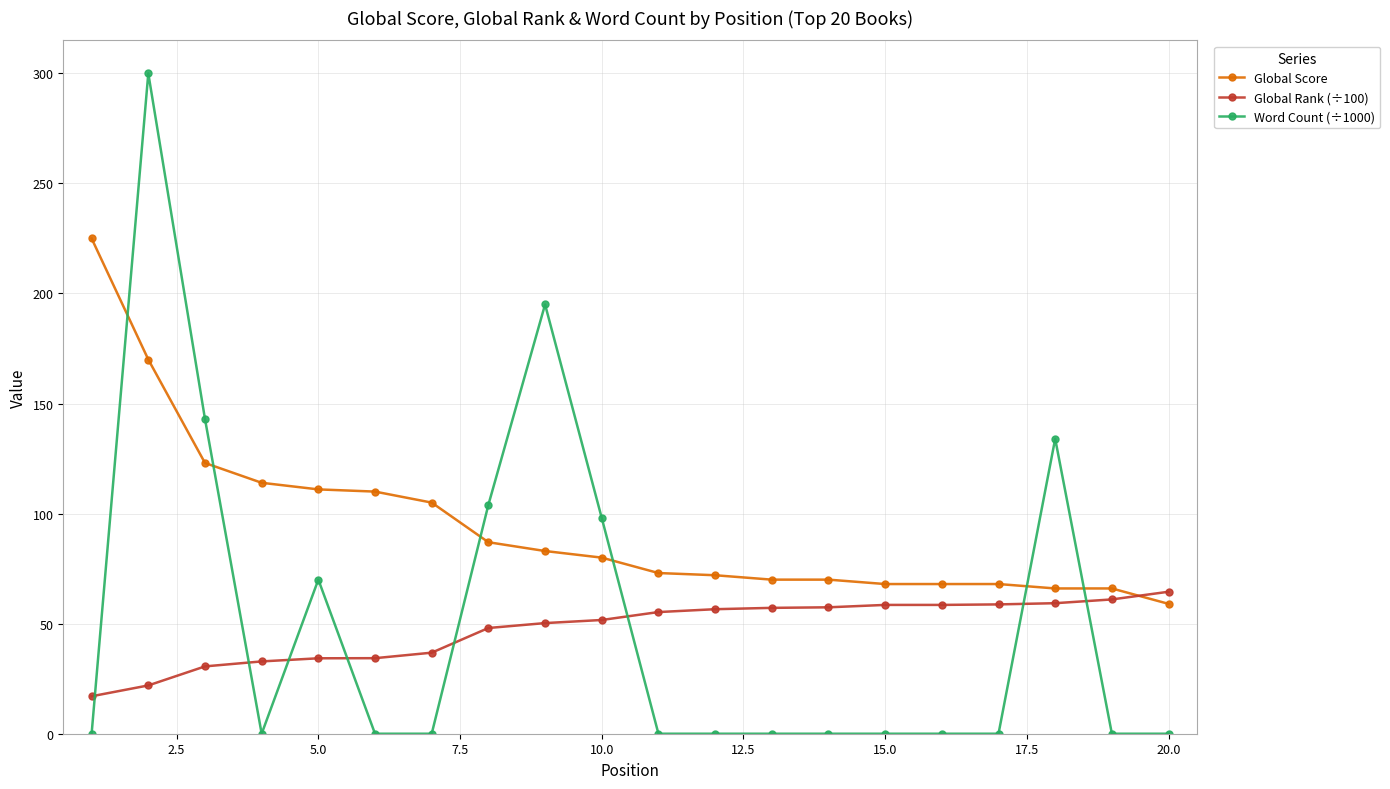

Which series ends up on top after the final intersection of Global Rank (÷100) and Global Score?

Global Rank (÷100)